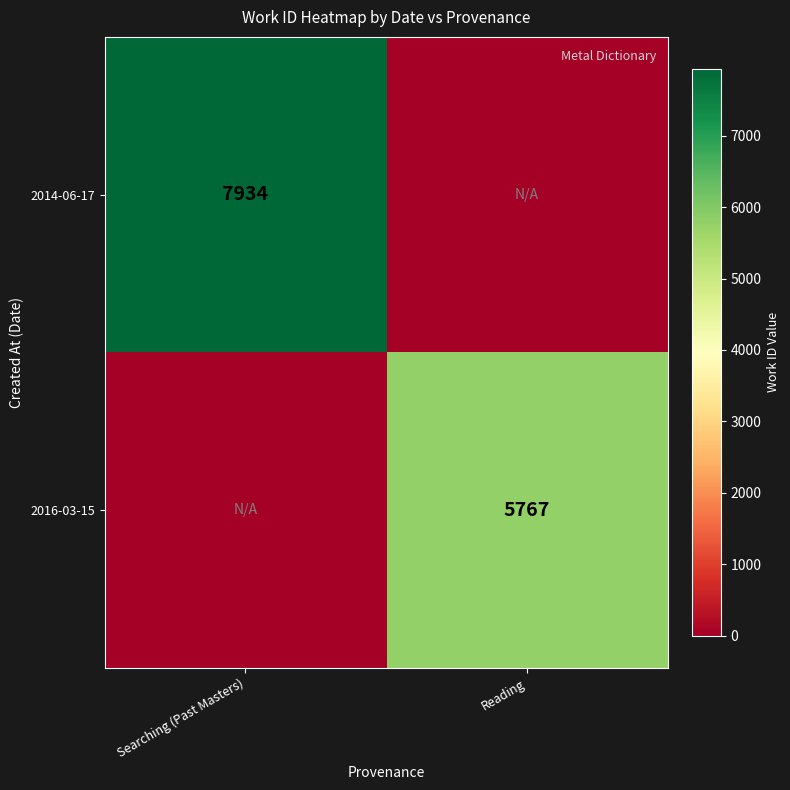

At how many categories does at least one series exceed 1164?

2